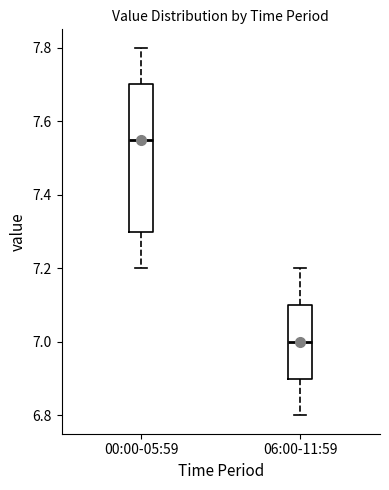

Which box's median line is the lowest?

06:00-11:59